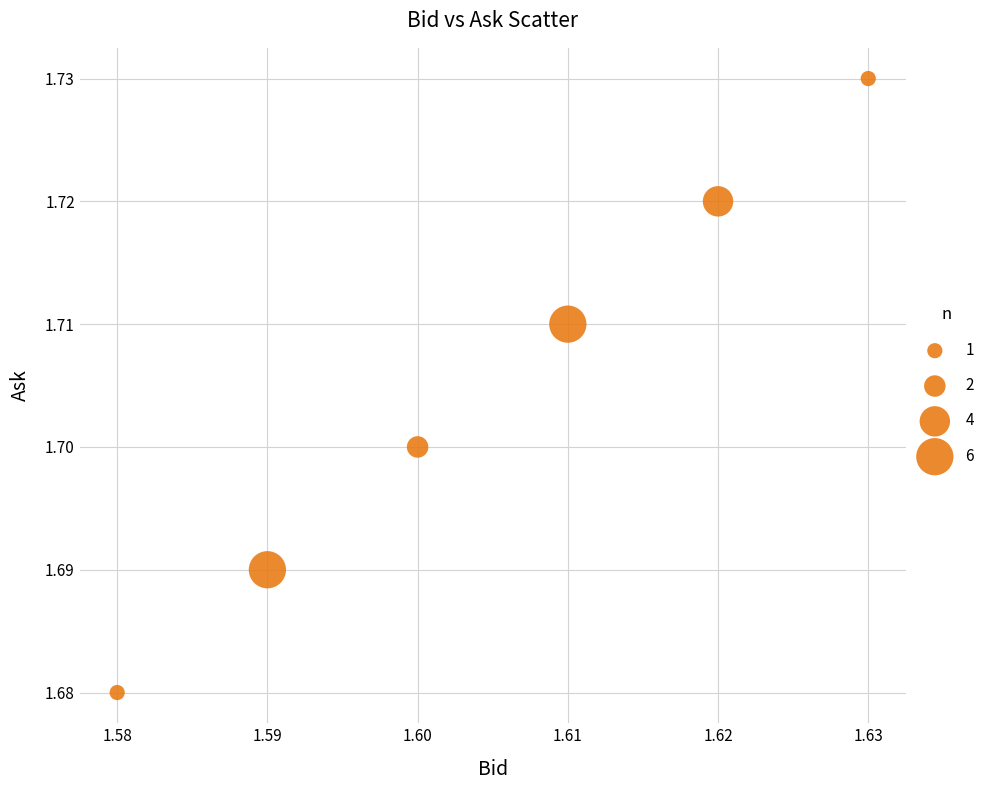

What is the average X value?

1.6